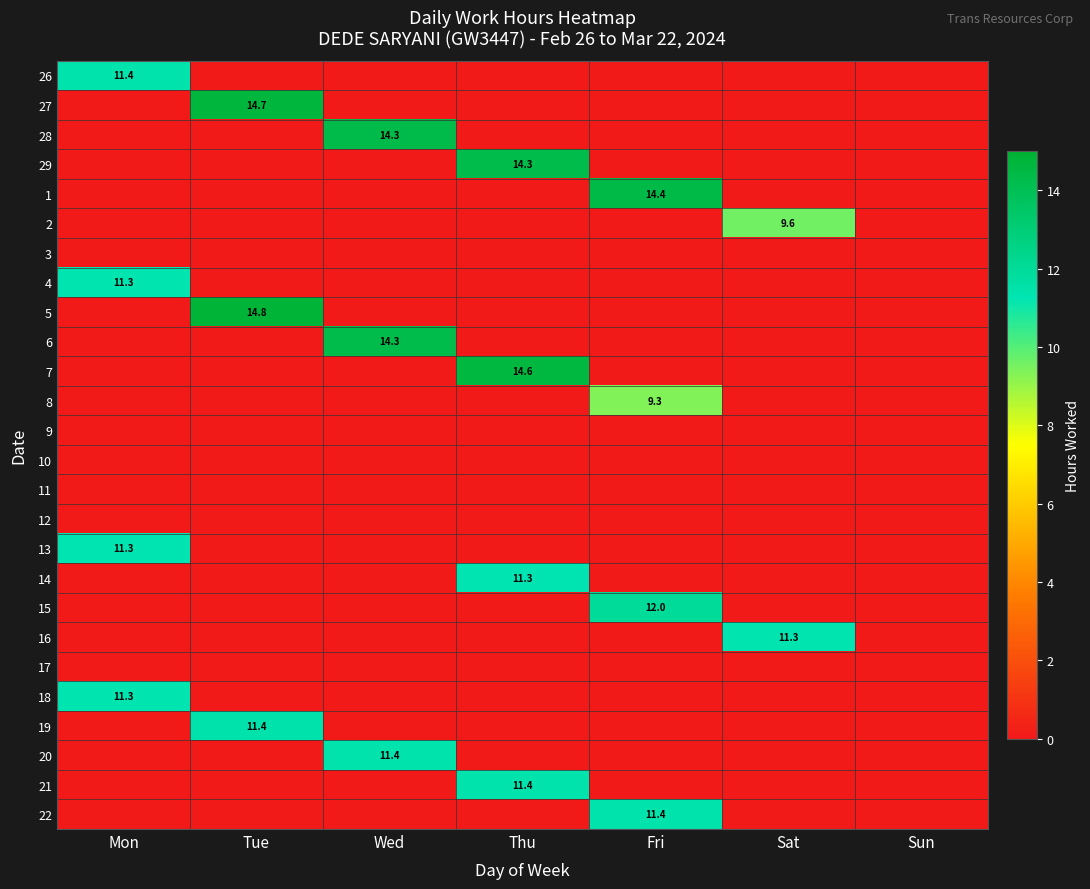

List the labels in order of 10 value, smallest first.

Mon, Tue, Wed, Thu, Fri, Sat, Sun